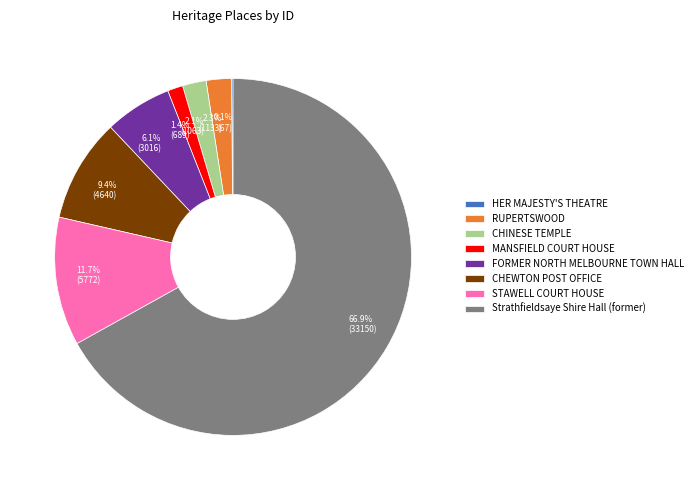

Combined, do 6.1% (3016) and 66.9% (33150) account for over 50%?

Yes